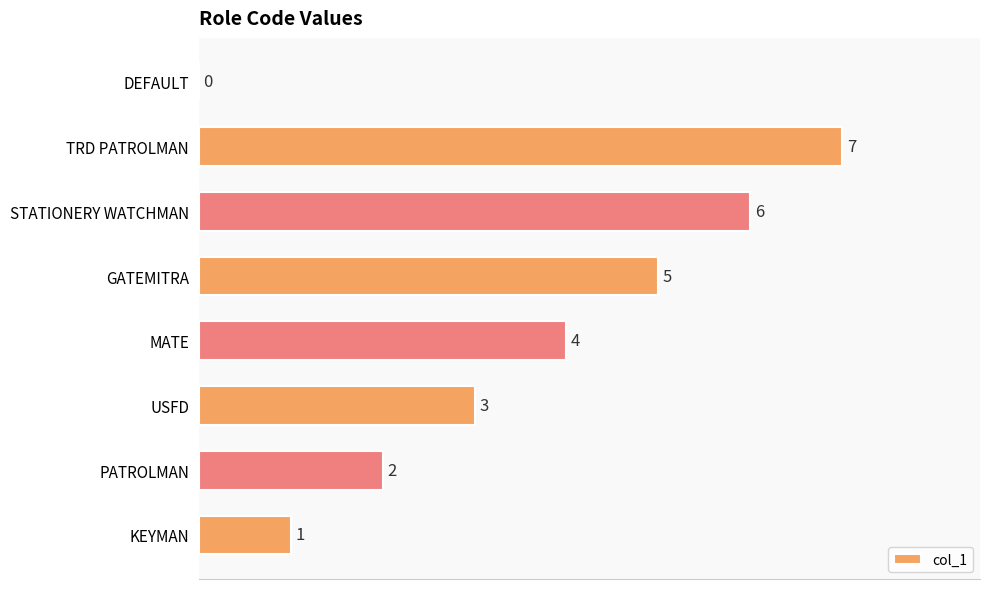

How many series are shown in this chart?

1